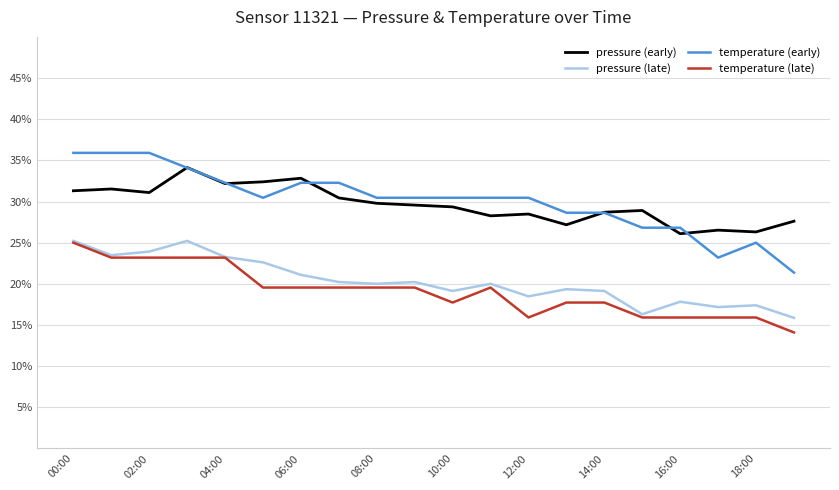

True or false: pressure (early) and temperature (late) intersect in this chart.

False